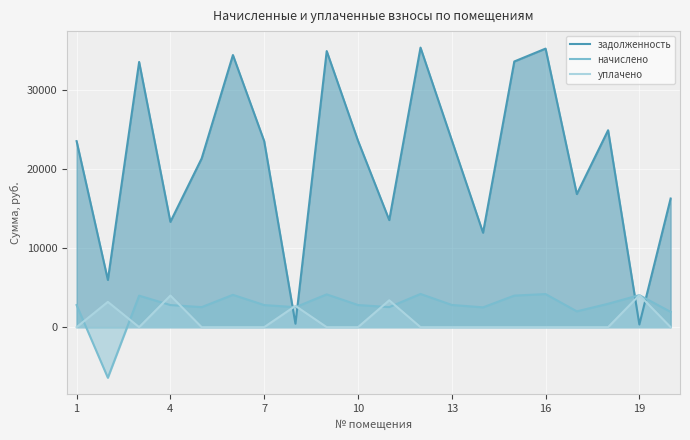

What is the spread (max minus min) of values at 1?

23543.5